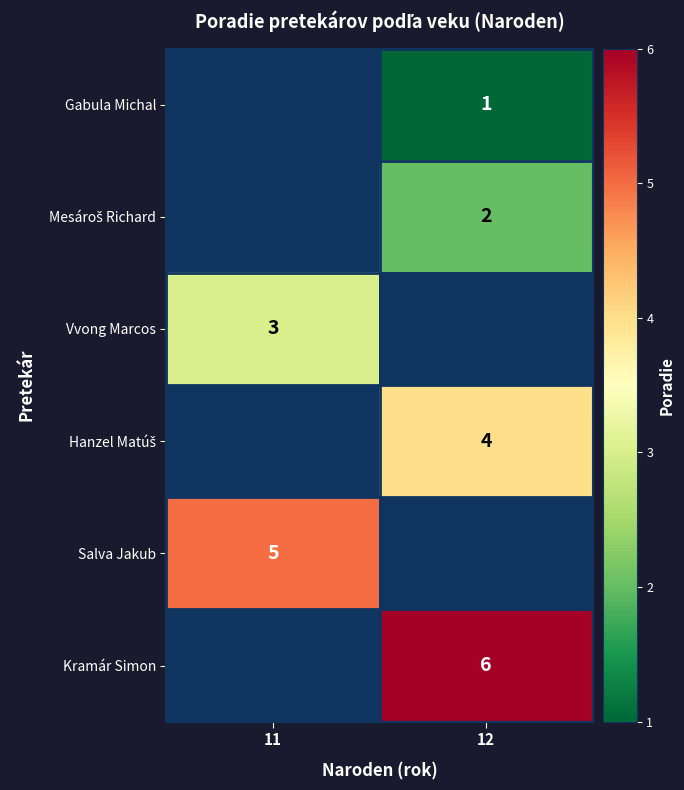

True or false: Salva Jakub has a value of 7 at 11.

False